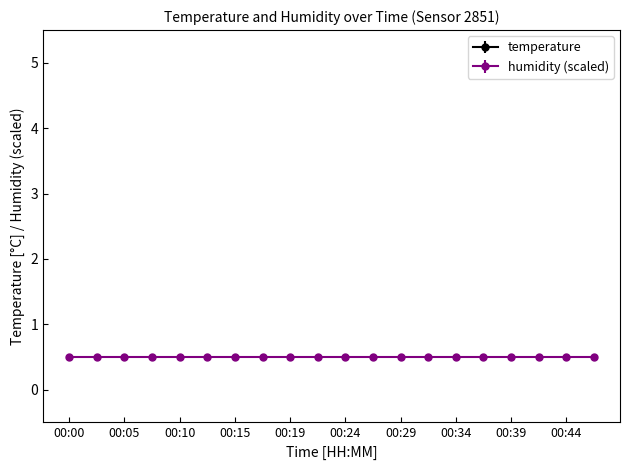

At which category does the data reach its first local peak?

00:07